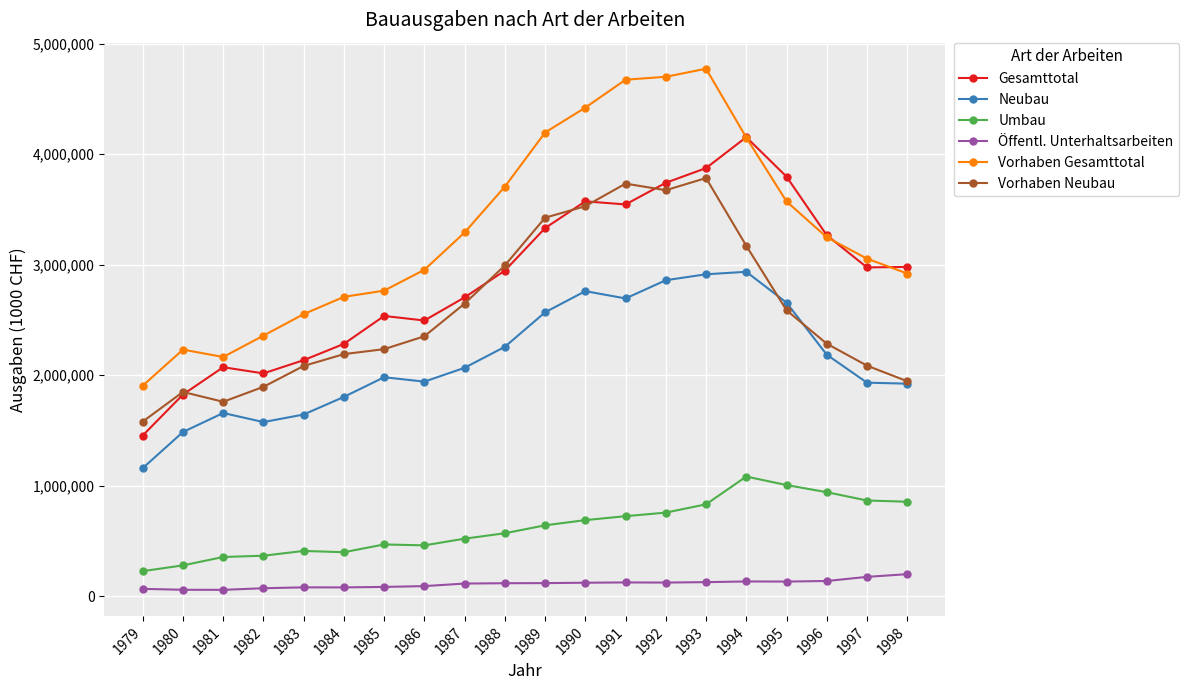

Which series has the widest spread of values?

Vorhaben Gesamttotal